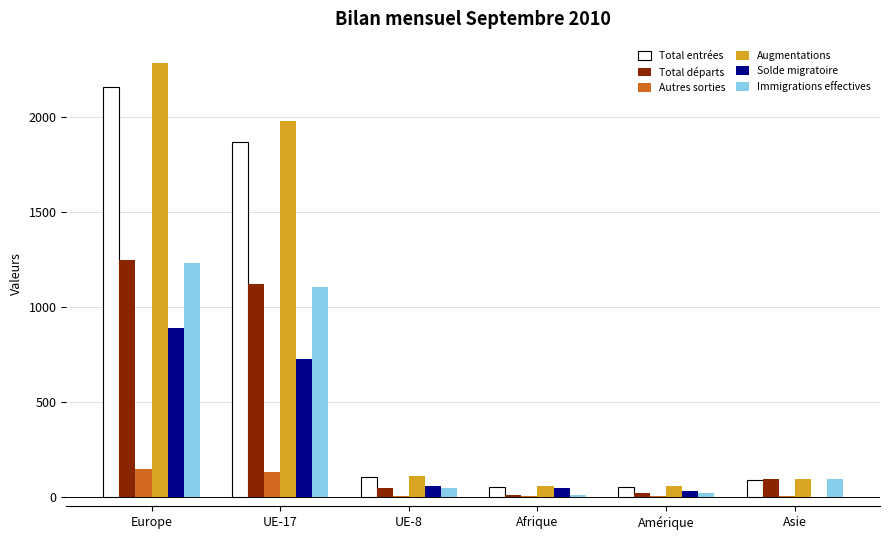

Is the value of Immigrations effectives at Amérique greater than the value of Solde migratoire at Europe?

No